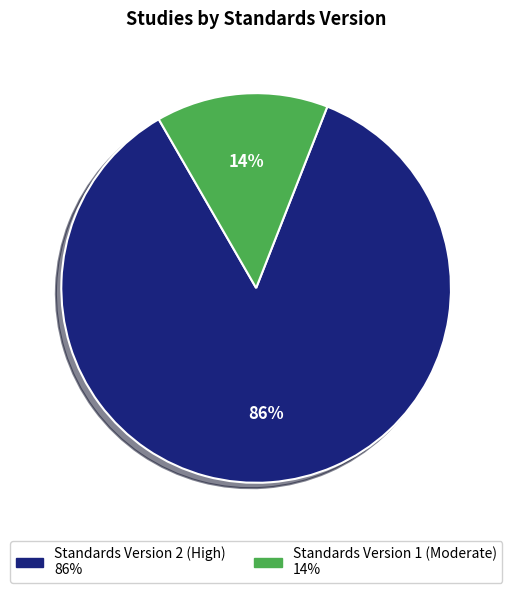

To the nearest percent, what is the average slice percentage?

50%